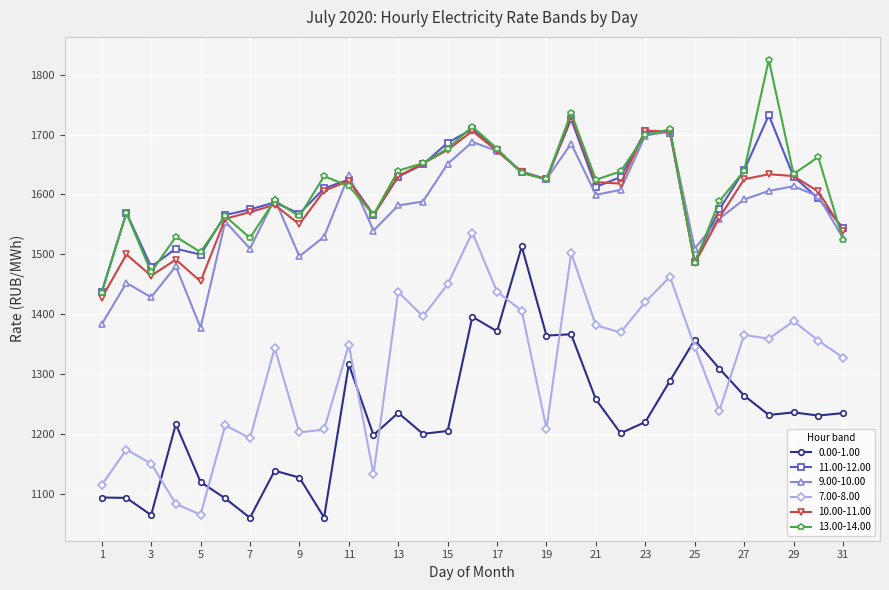

What is the smallest value displayed?

1059.4